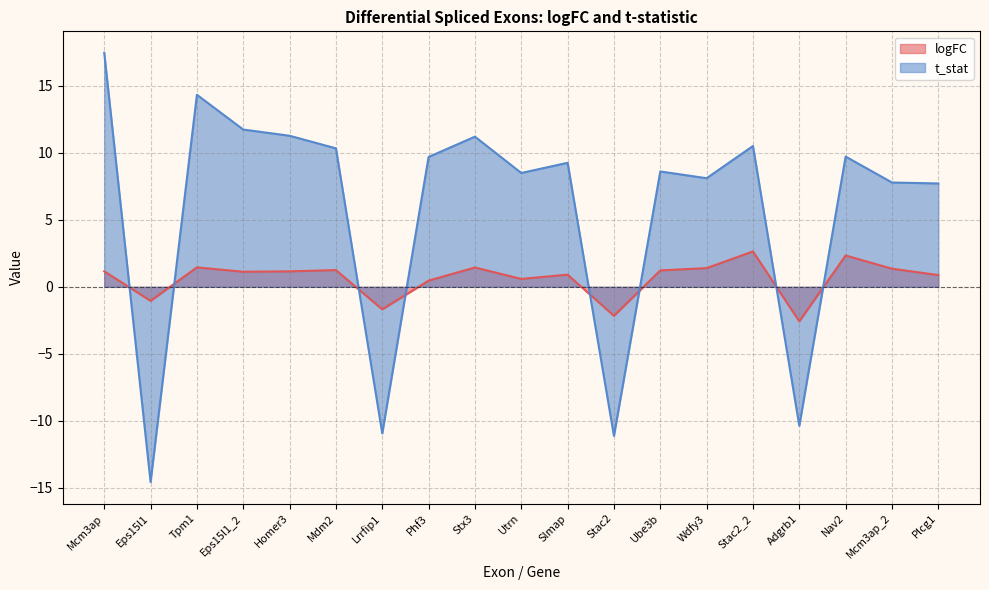

List the labels in order of t_stat value, smallest first.

Eps15l1, Stac2, Lrrfip1, Adgrb1, Plcg1, Mcm3ap_2, Wdfy3, Utrn, Ube3b, Slmap, Phf3, Nav2, Mdm2, Stac2_2, Stx3, Homer3, Eps15l1_2, Tpm1, Mcm3ap